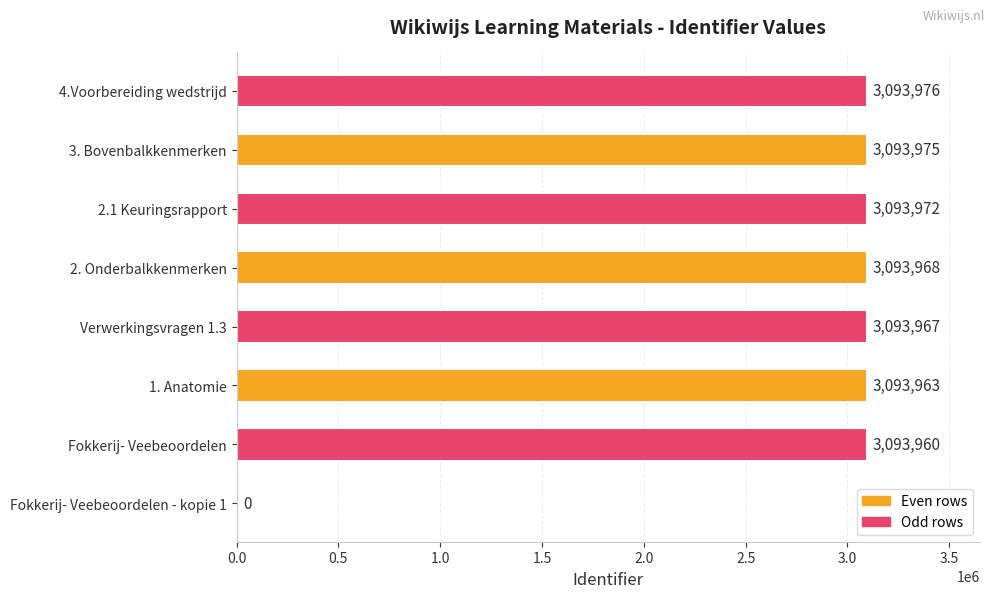

What is the change in value from Fokkerij- Veebeoordelen to 3. Bovenbalkkenmerken?

+15